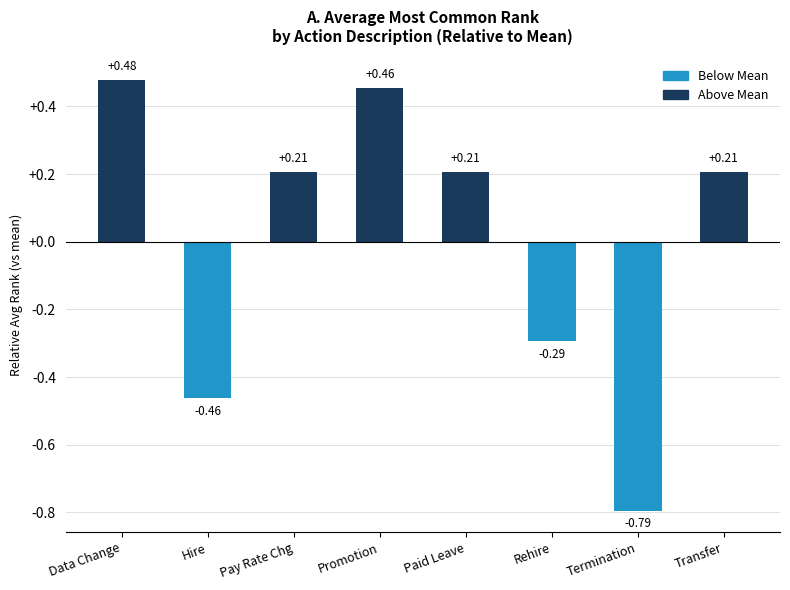

What is the change in value from Hire to Pay Rate Chg?

+0.7